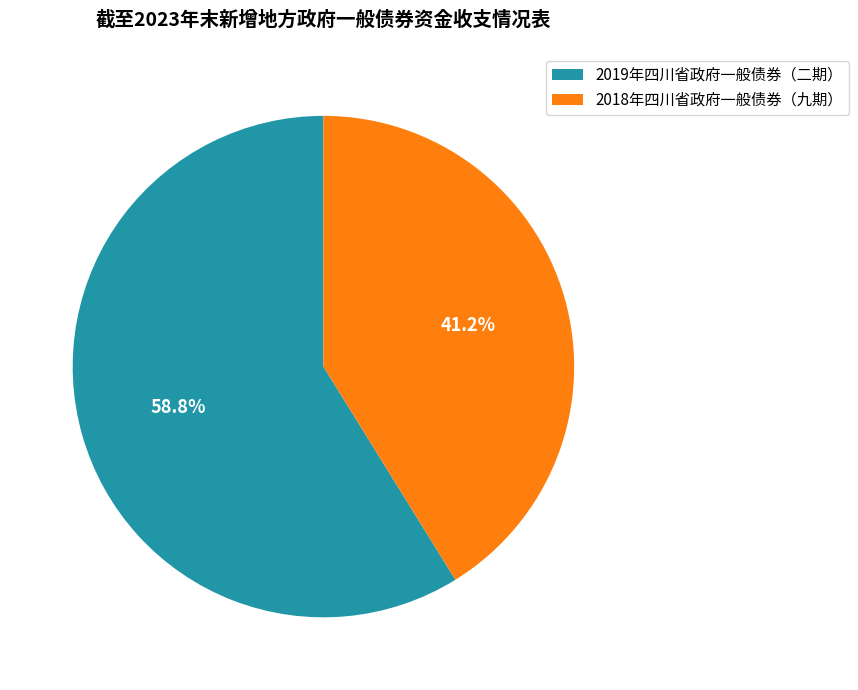

What percentage is the 2018年四川省政府一般债券（九期） slice, to the nearest percent?

41%